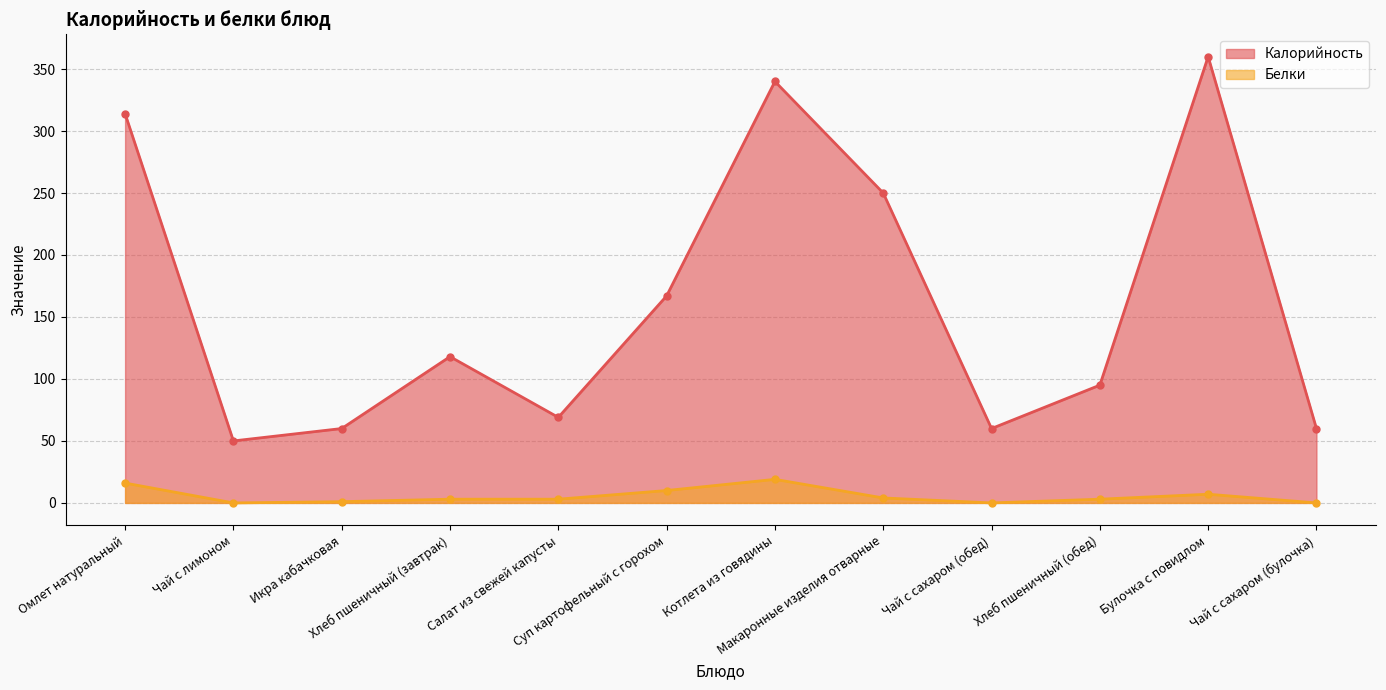

Which category has the highest value across all series?

Булочка с повидлом